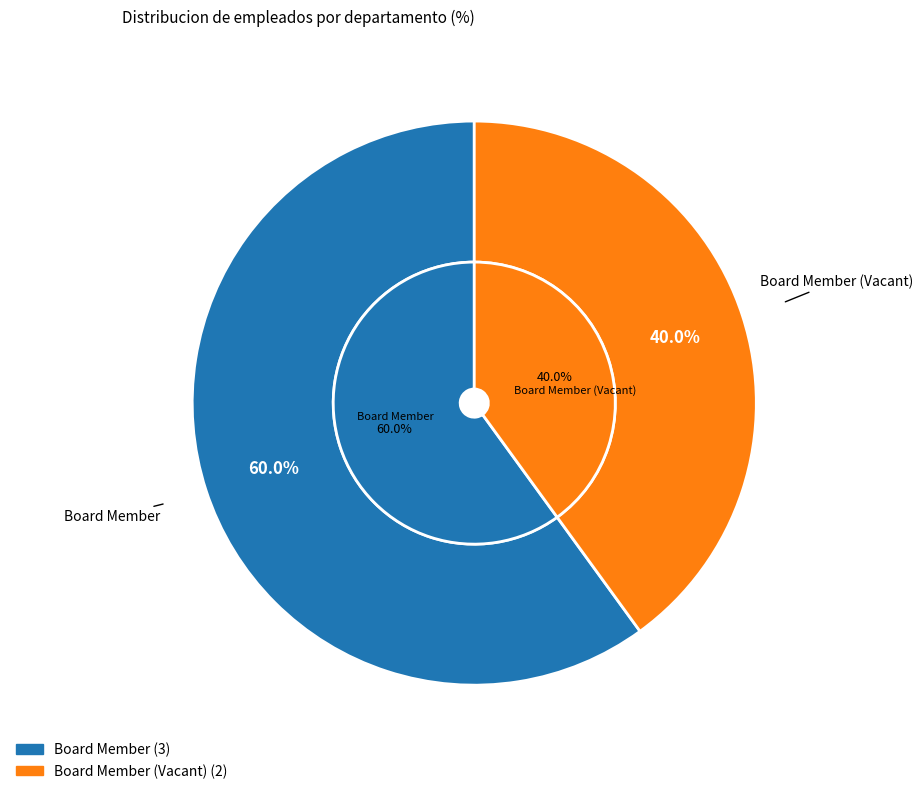

What is the change in value from Board Member to Board Member (Vacant)?

-1